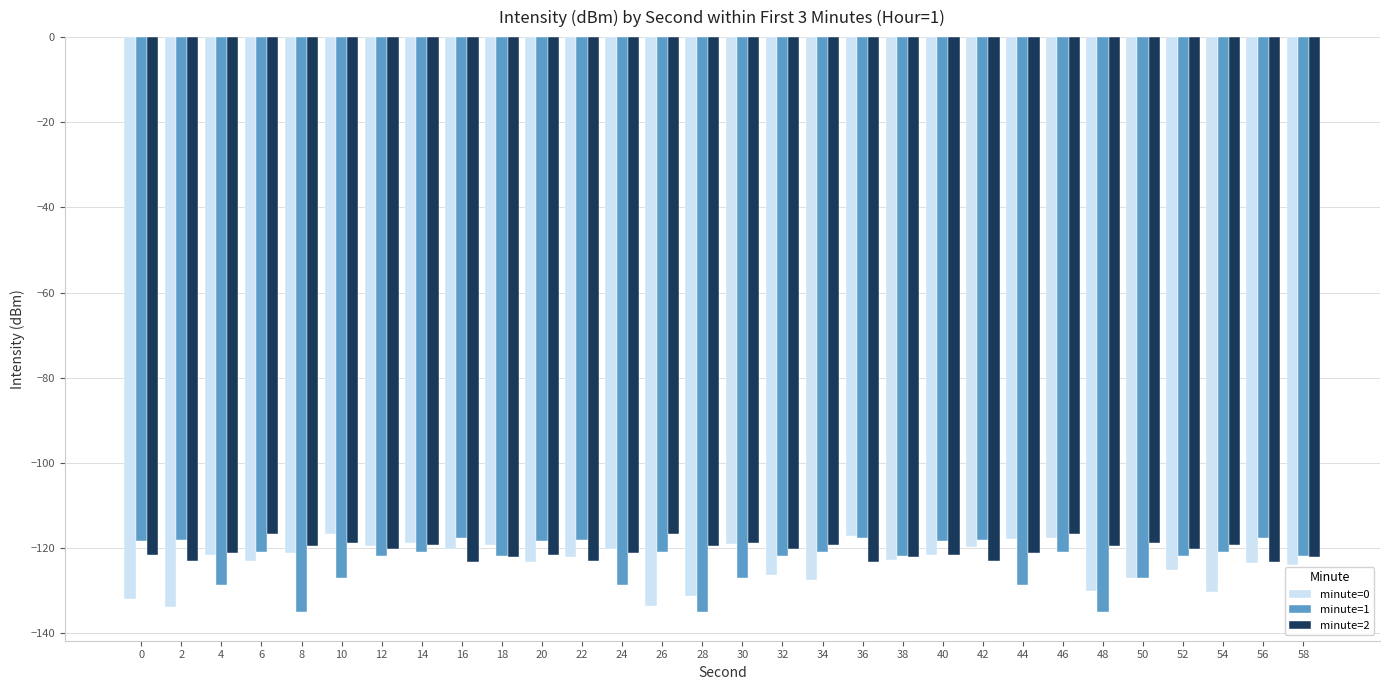

What is the value of the minute=2 bar at the 7th from the left?

-120.1